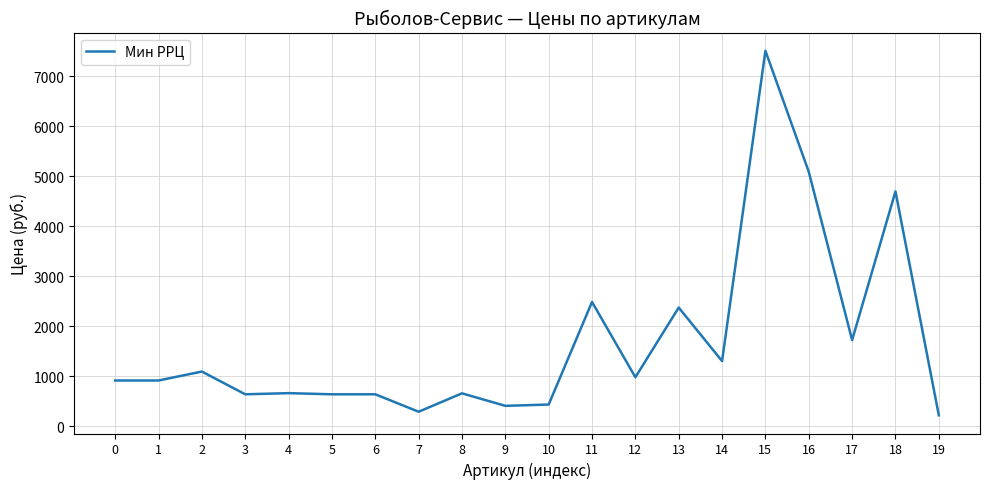

What is the difference between the values at 1 and 7?

625